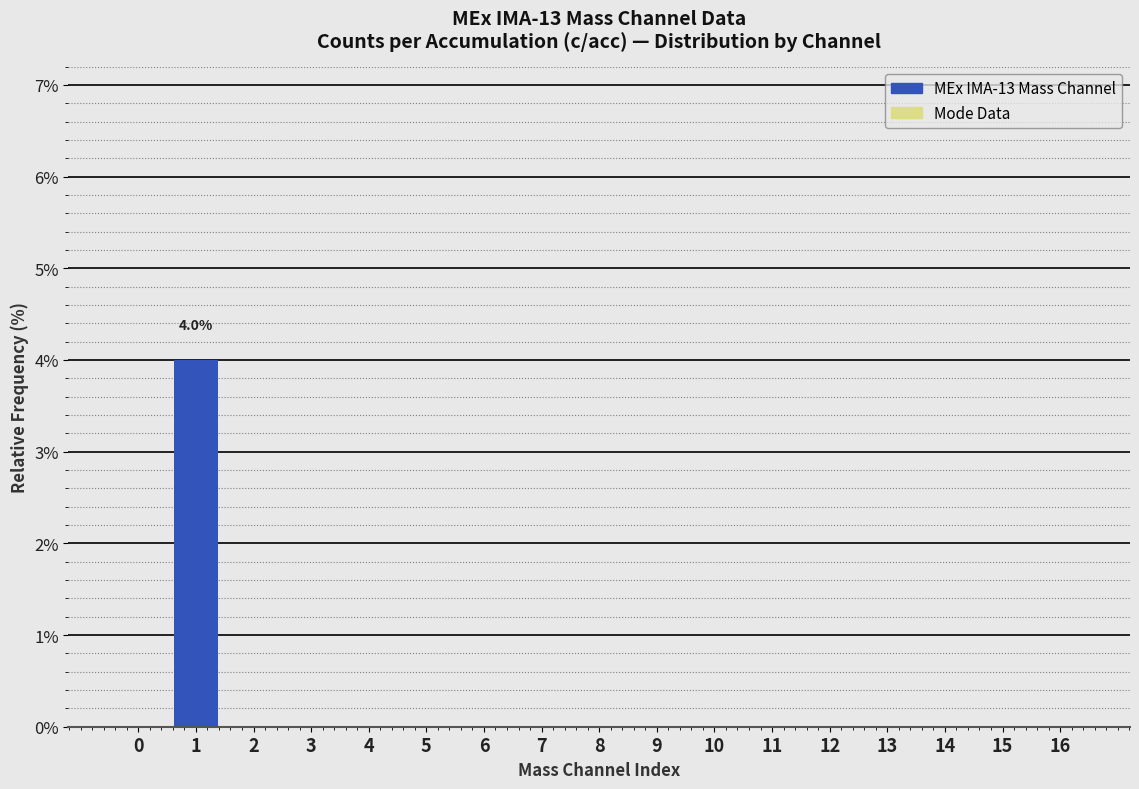

Reading right to left, list all the values displayed in this chart.

16=0	15=0	14=0	13=0	12=0	11=0	10=0	9=0	8=0	7=0	6=0	5=0	4=0	3=0	2=0	1=4	0=0